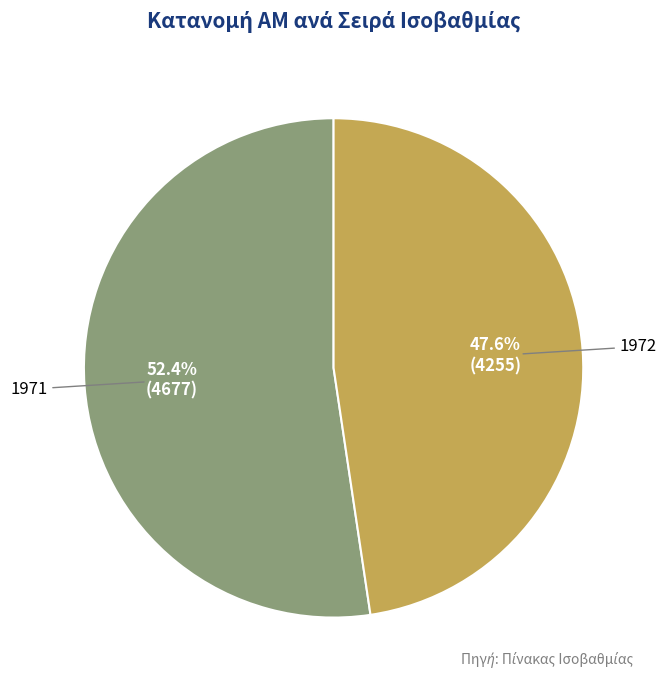

Is it true that 1971 is 46% of the pie?

False